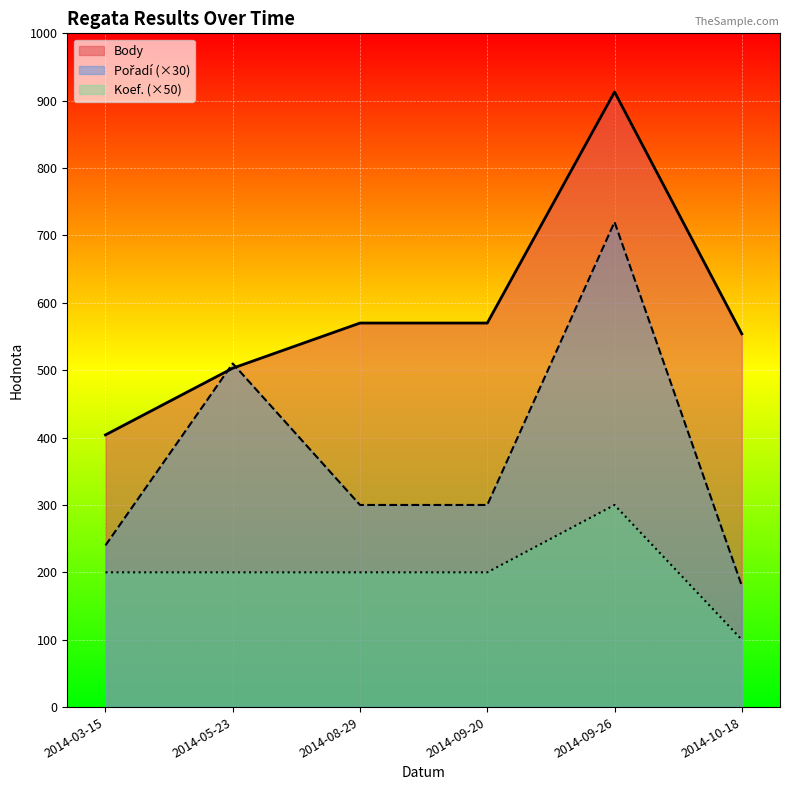

How many interior local peaks does the Pořadí series have?

2